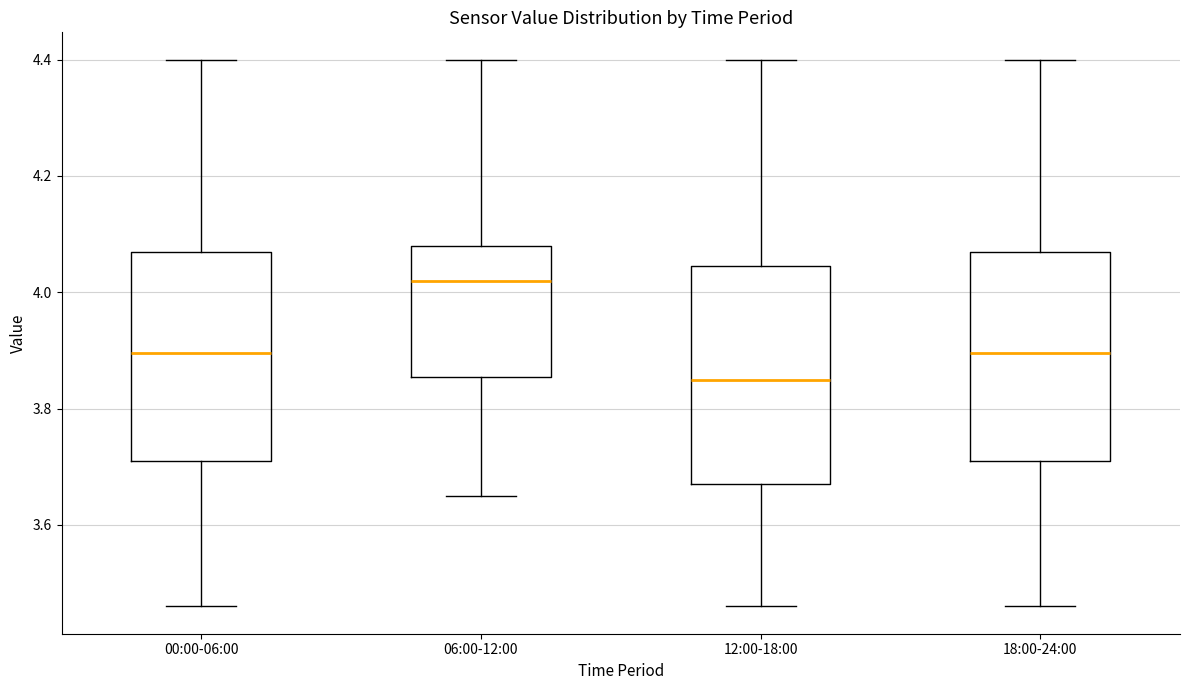

Which box's median line is the lowest?

12:00-18:00